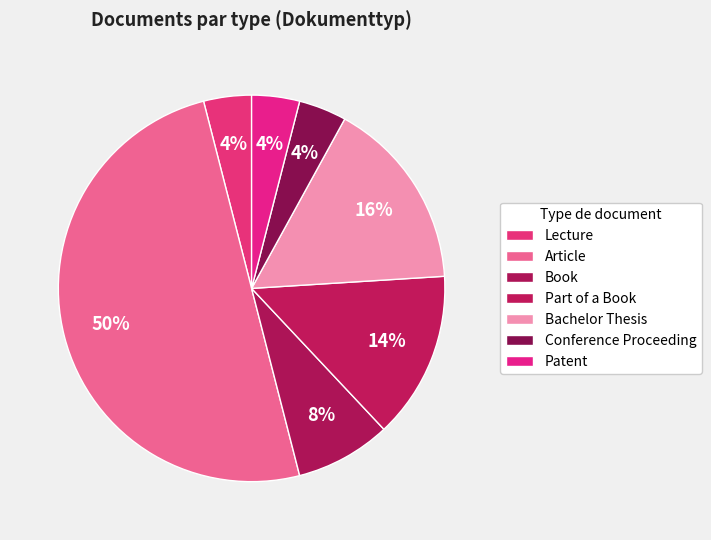

How many segments does this pie chart have?

7